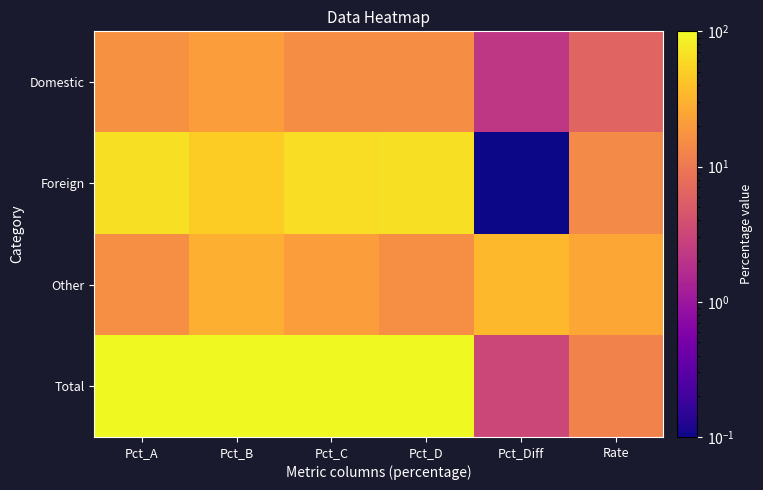

At which category is the sum across all series the highest?

Pct_A